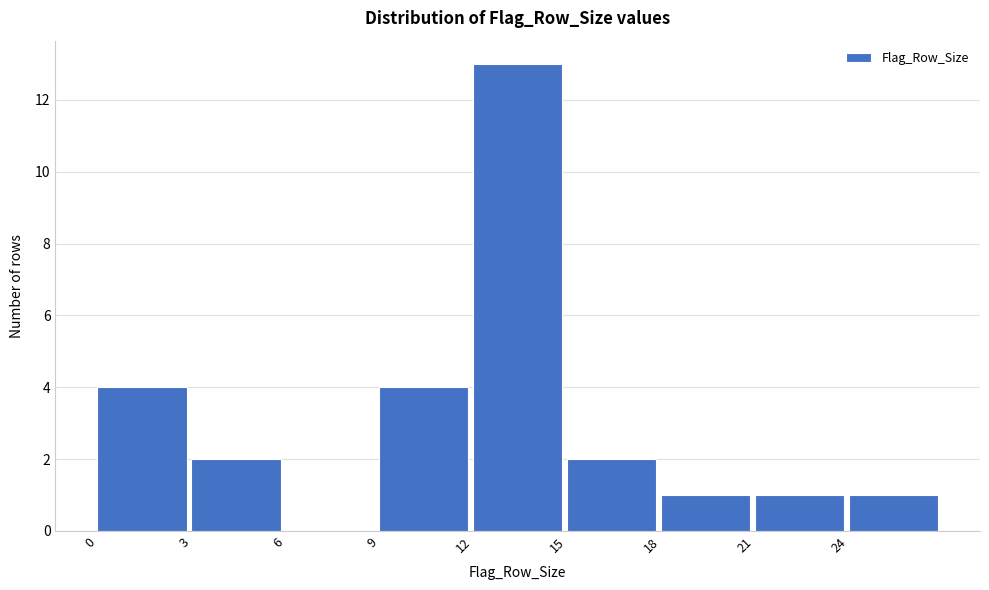

What is the height of the bar covering 18 to 21 on the x-axis? The values are not printed on the chart, so give them approximately, as read against the axis.

1